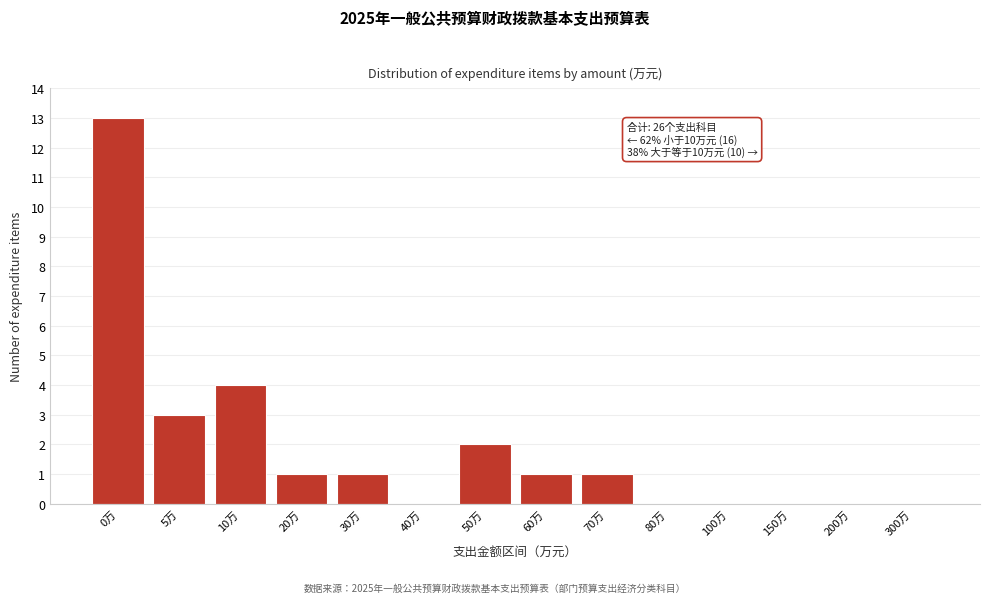

Reading right to left, what are all the values shown in this chart?

300万=0	200万=0	150万=0	100万=0	80万=0	70万=1	60万=1	50万=2	40万=0	30万=1	20万=1	10万=4	5万=3	0万=13